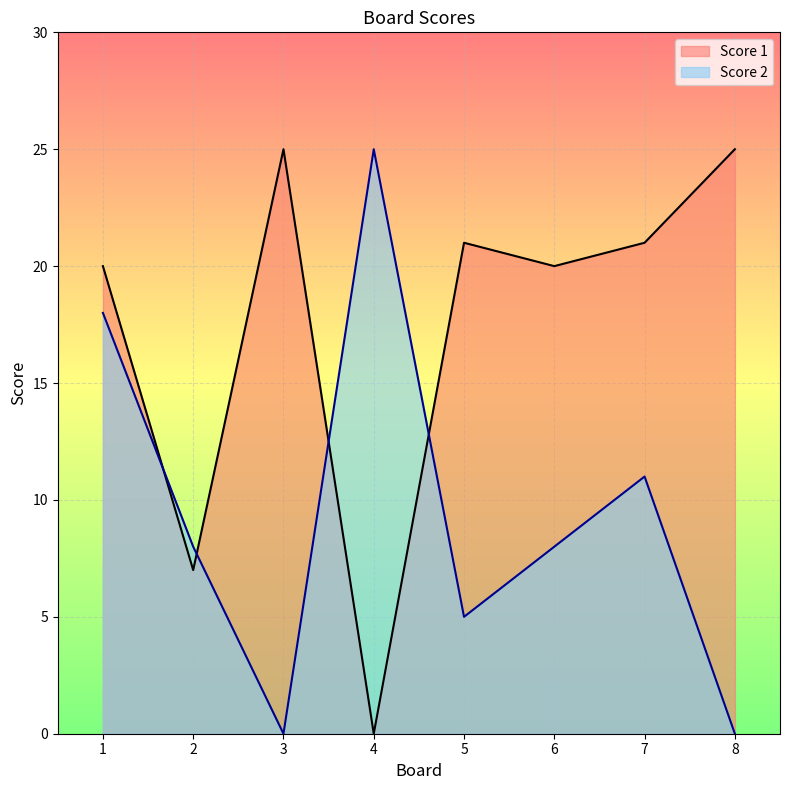

How many lines are shown in the chart?

2